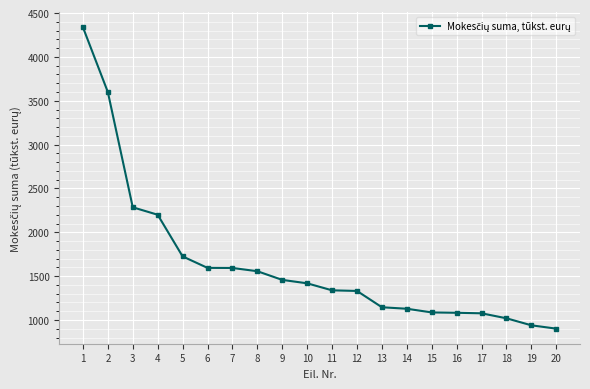

What is the greatest value displayed?

4338